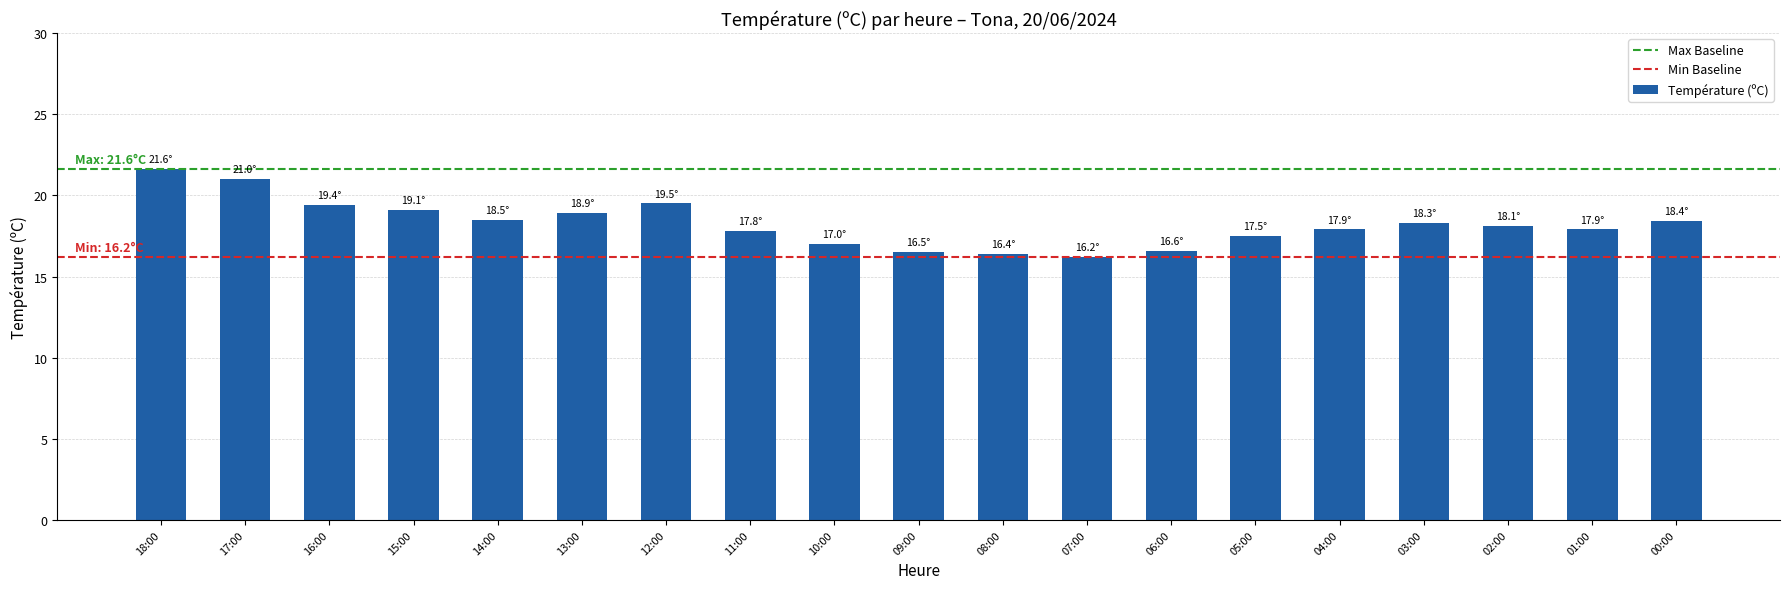

What is the average value?

18.2